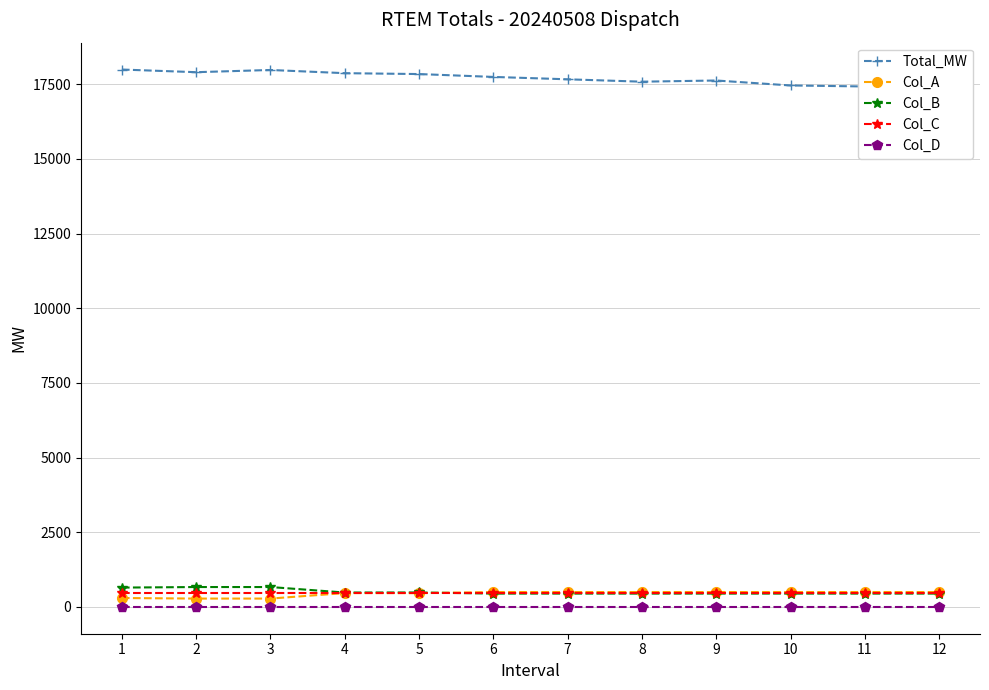

What are all the series names shown in the legend?

Total_MW, Col_A, Col_B, Col_C, Col_D